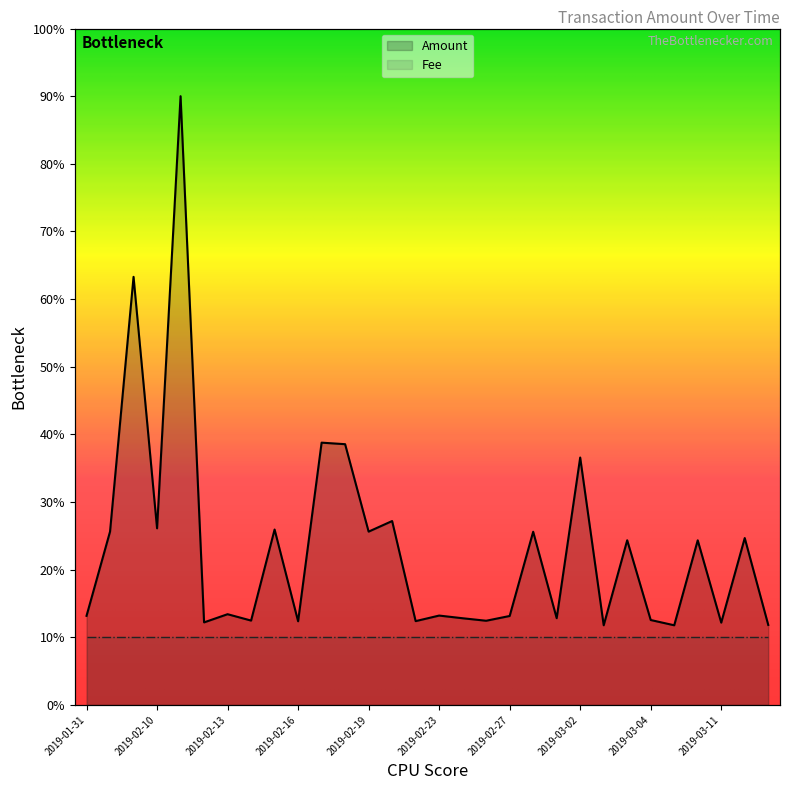

How many interior local valleys does the Amount series have?

11